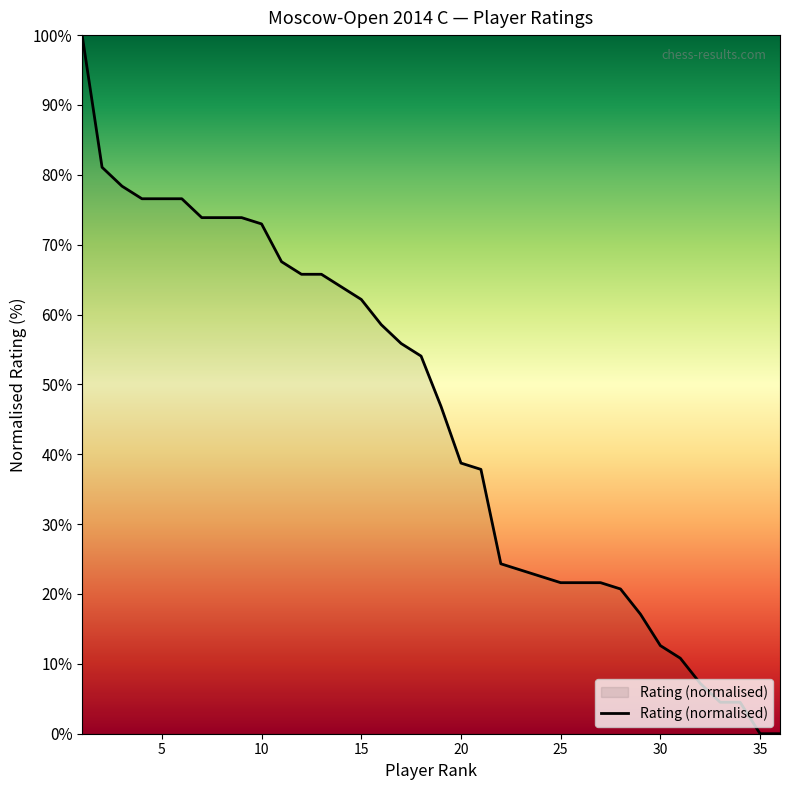

What is the greatest value displayed?

100.0